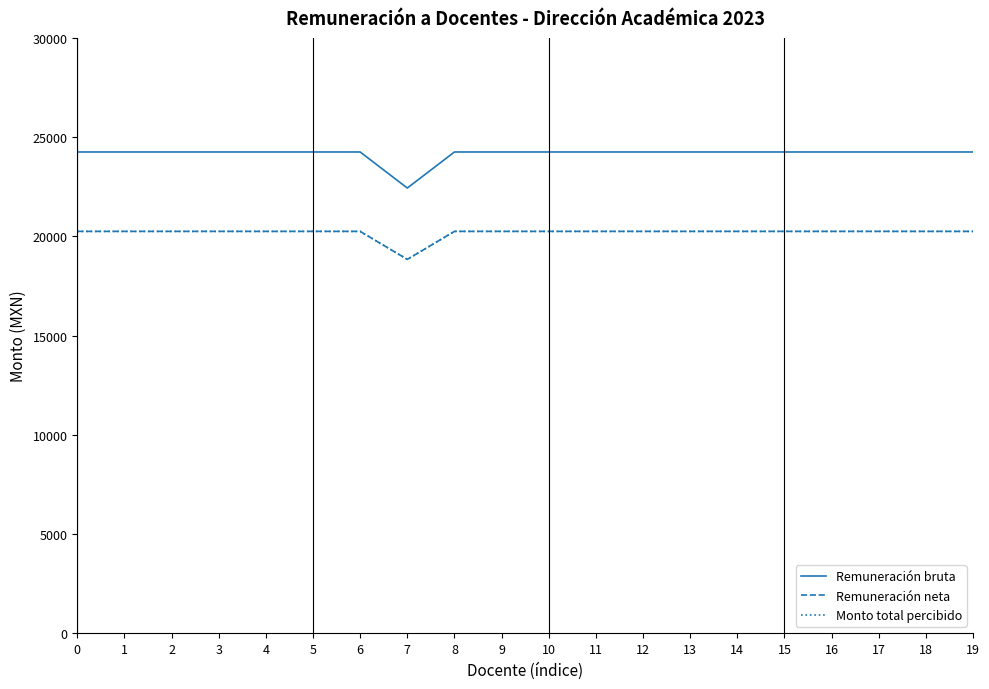

What is the sum of the Remuneración neta values at 1 and 2?

40499.6